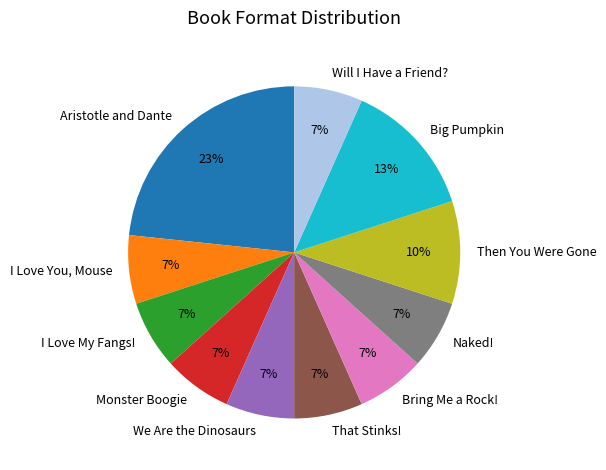

Which category has the biggest portion of the pie?

Aristotle and Dante